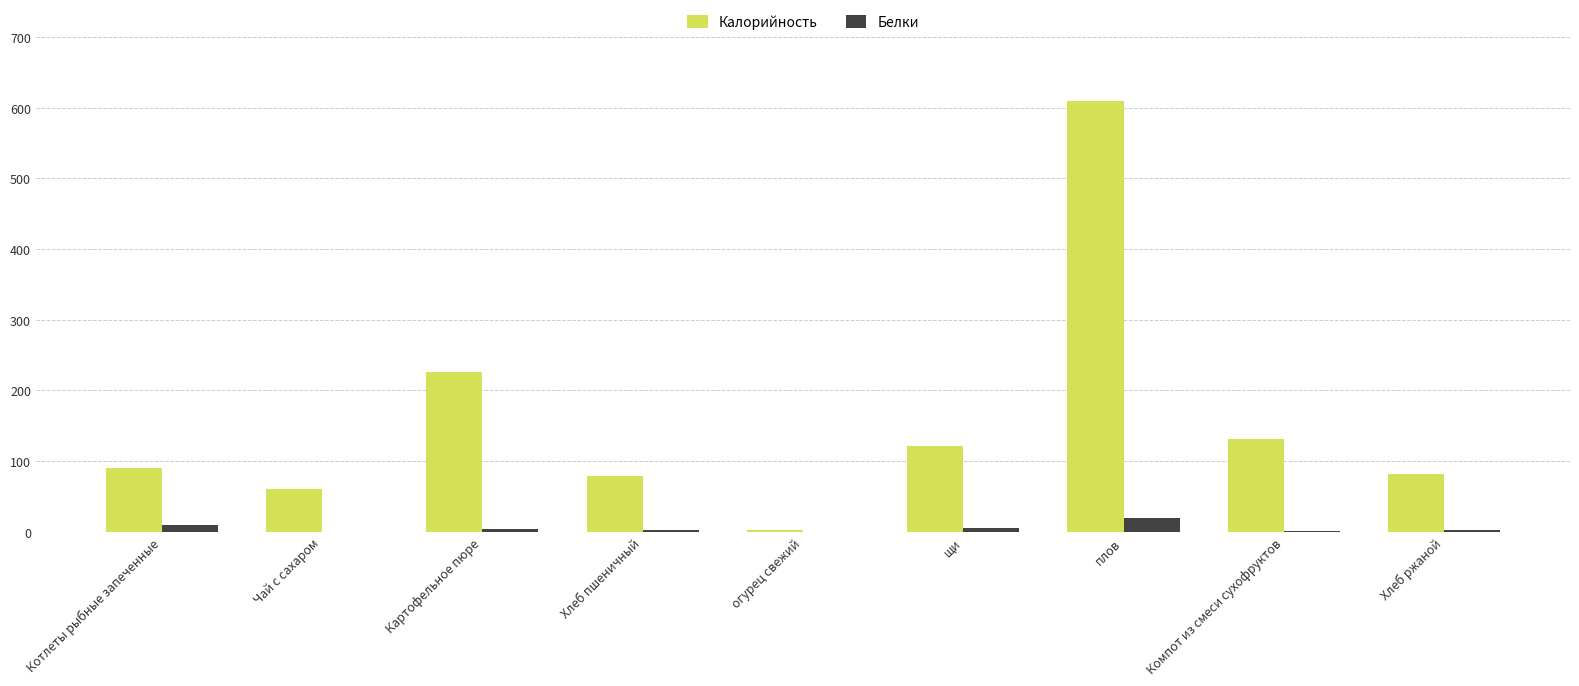

Which series changed the most between Картофельное пюре and огурец свежий?

Калорийность